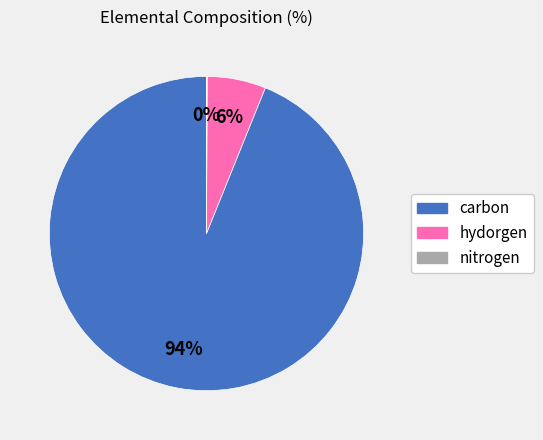

Which slice is the largest?

carbon